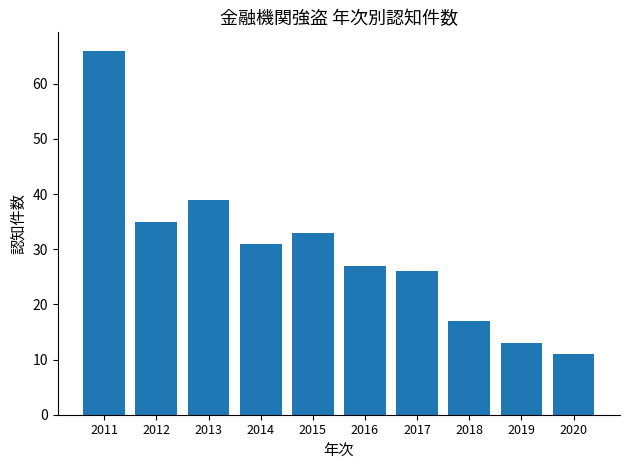

Does the chart contain stacked bars?

No